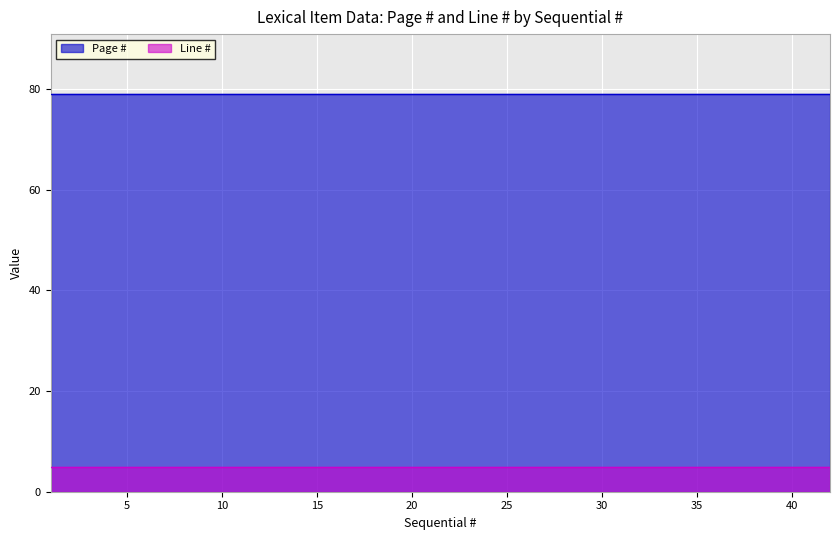

What is the value of the Line # point at the 15th from the left?

5